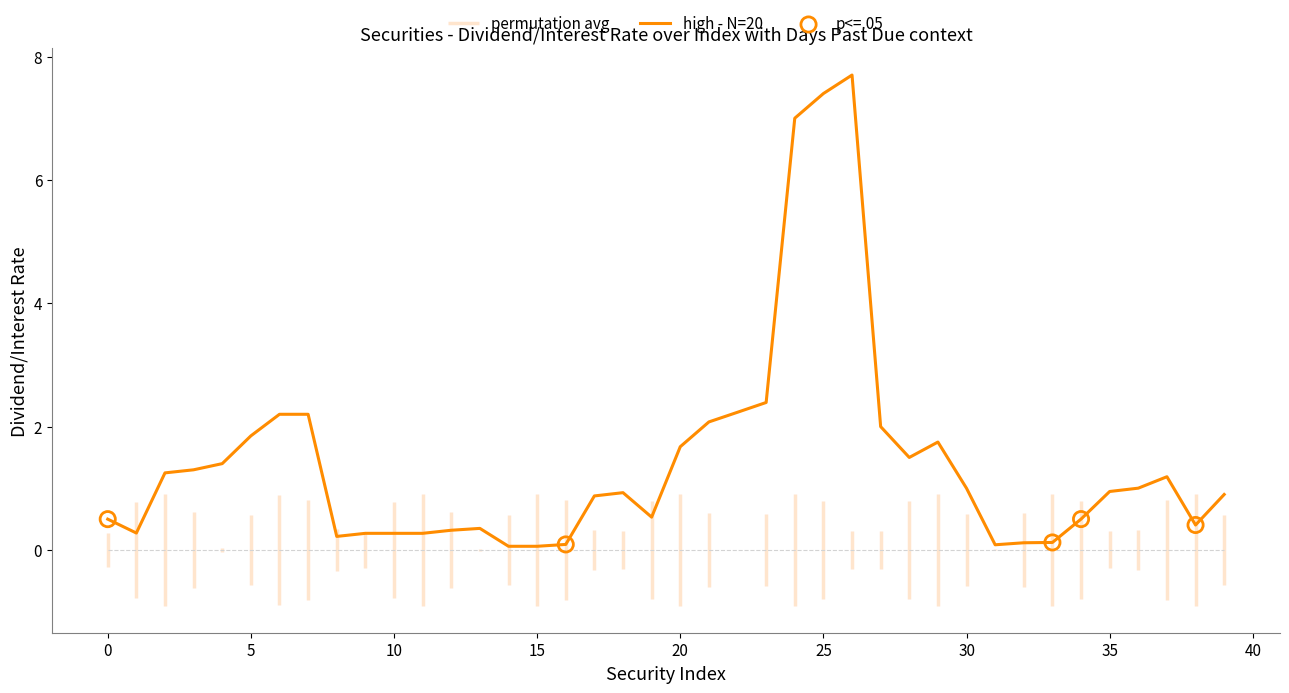

What is the change in value from 21 to 32?

-2.0